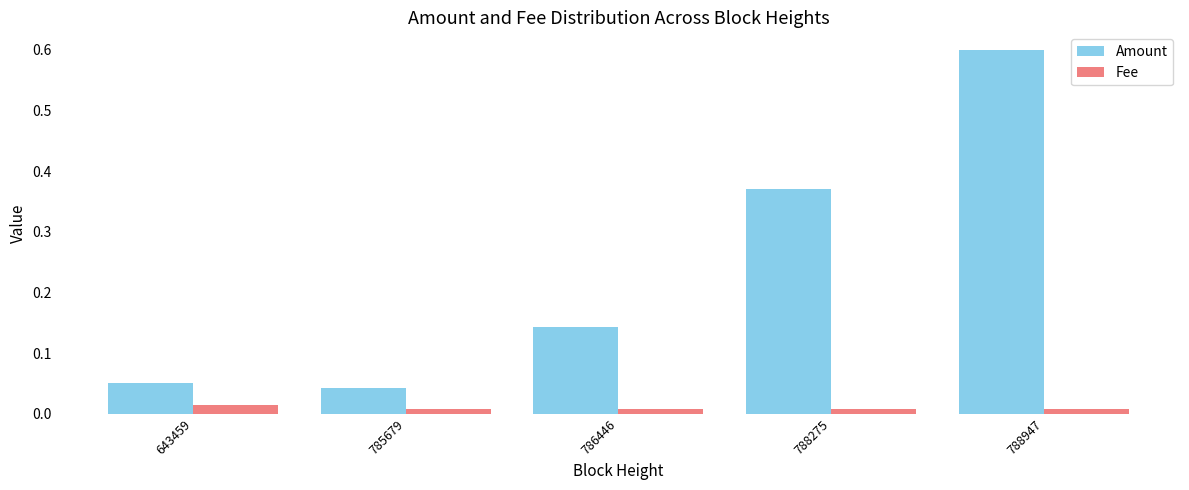

How many groups of bars are there?

5